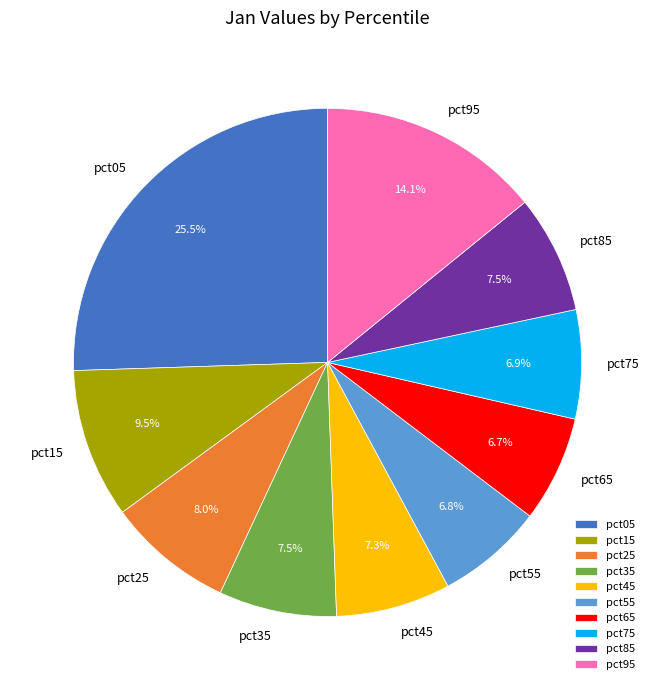

Is there any slice that represents more than half of the pie?

No